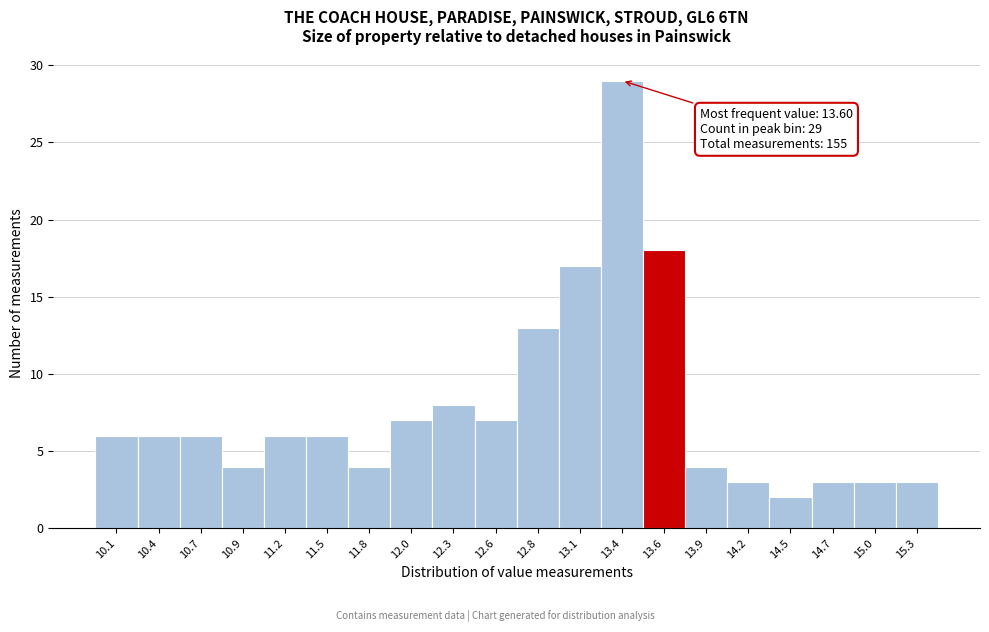

Which range on the x-axis has the tallest bar?

13.24 to 13.51